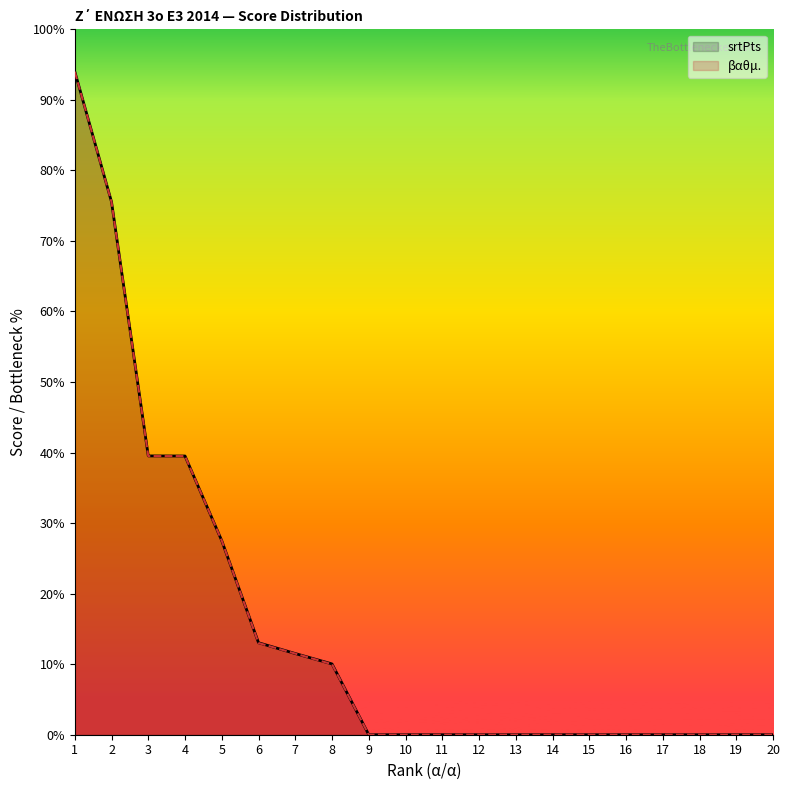

The srtPts series shows 0.0 at 16. True or false?

True